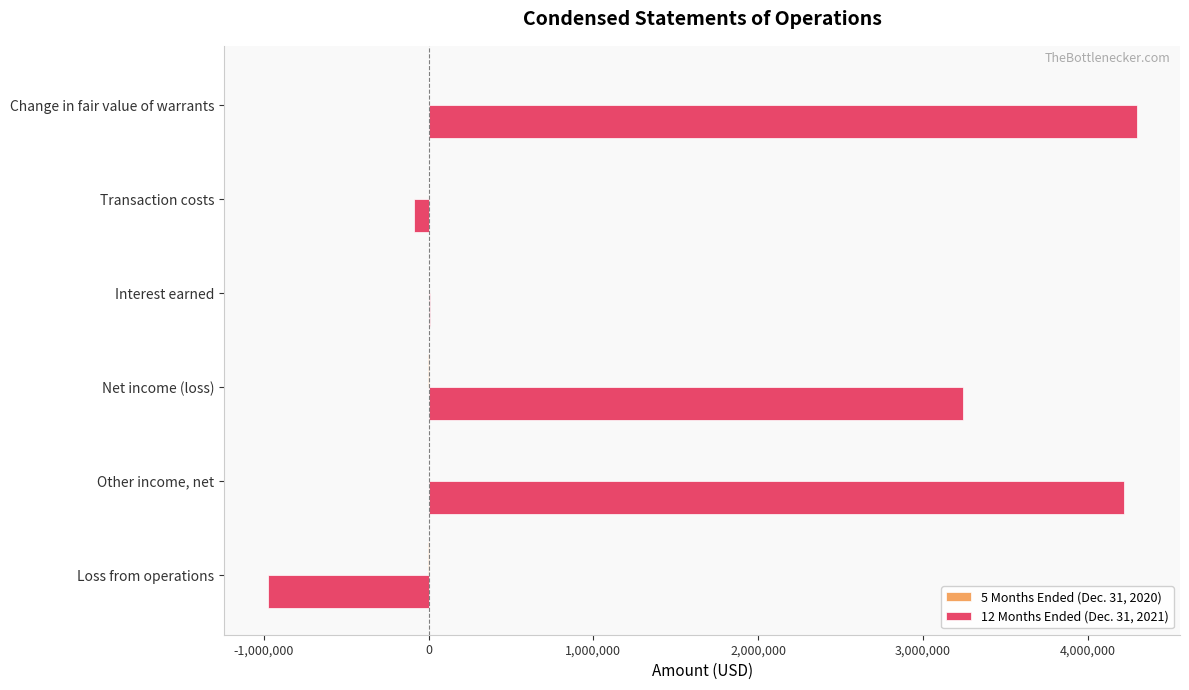

True or false: 12 Months Ended (Dec. 31, 2021) has a value of 4221037 at Other income, net.

True